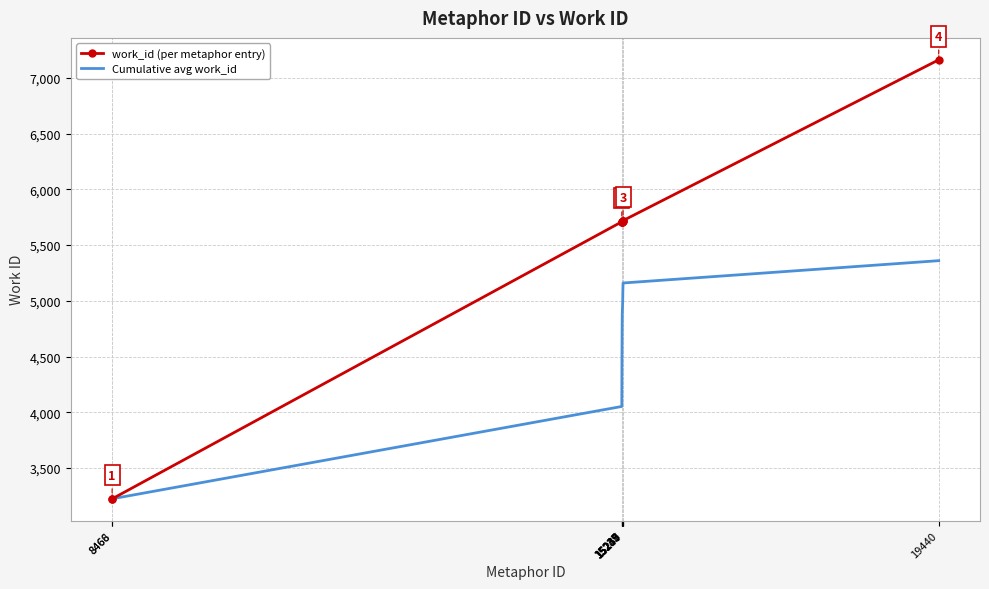

Which series has the largest range (max minus min)?

work_id (per metaphor entry)